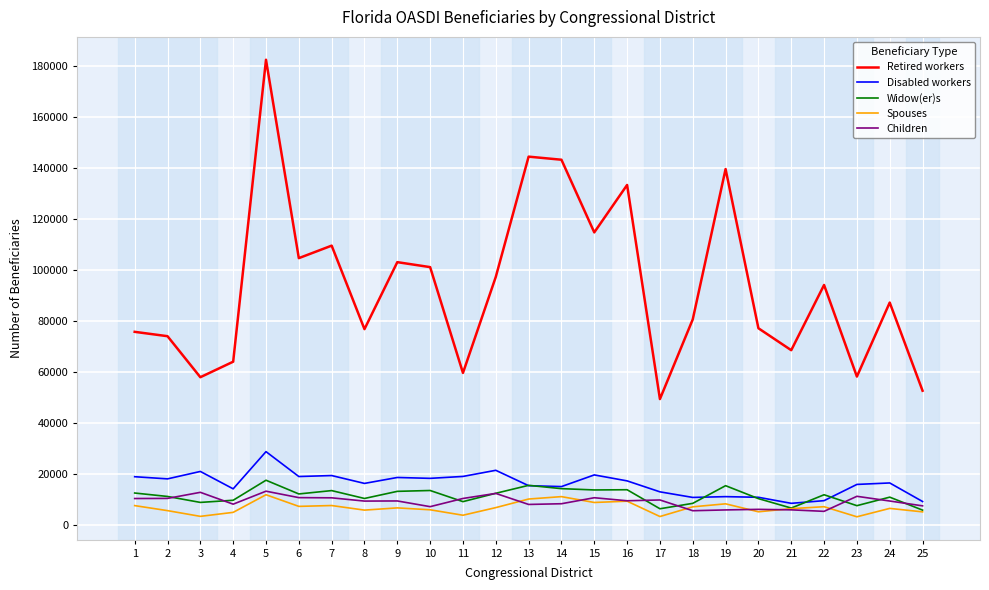

True or false: Retired workers and Spouses intersect in this chart.

False